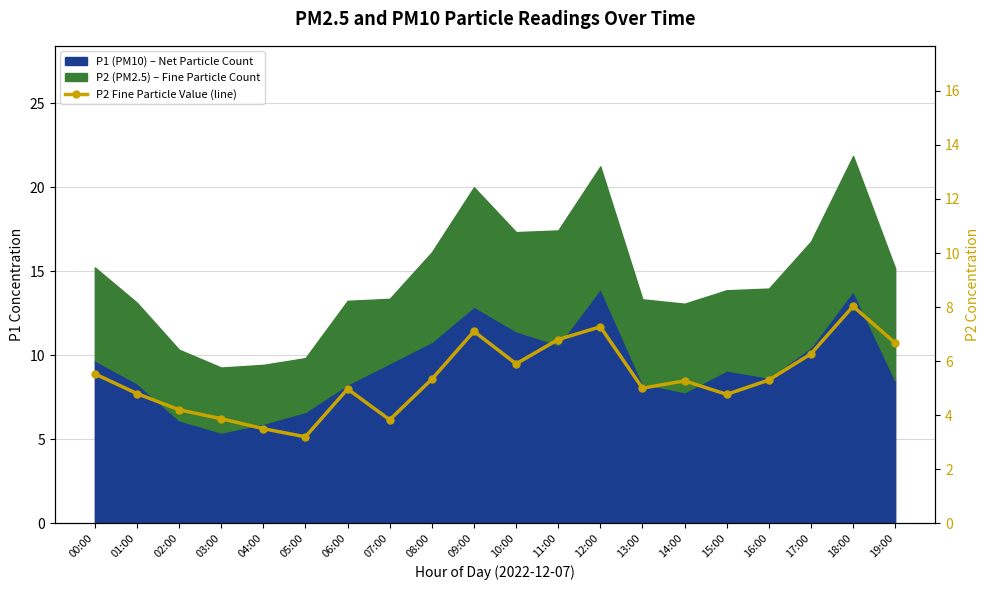

What position from the right is 15:00?

5